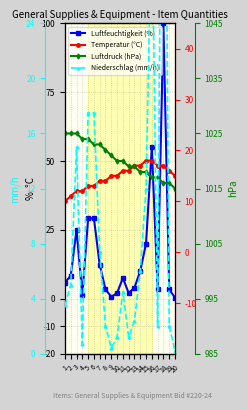

What is the greatest value displayed?

1025.0